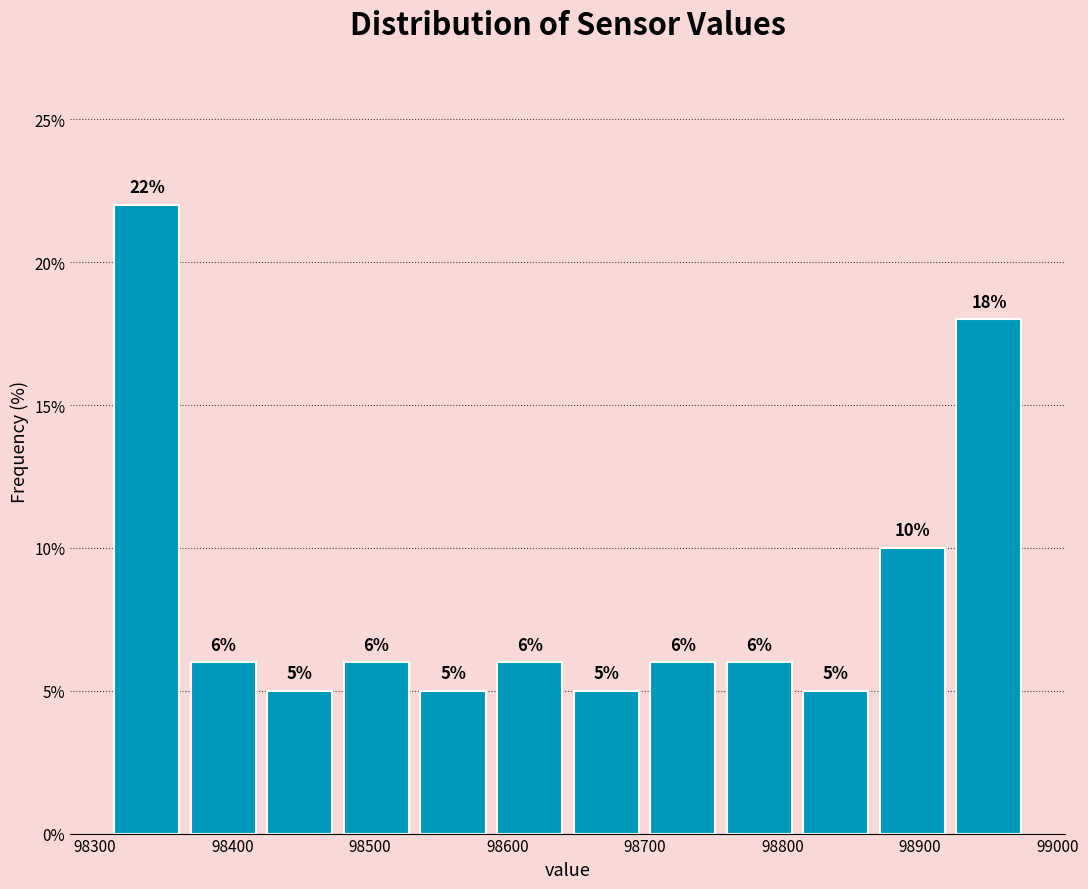

Reading left to right, transcribe this chart: for each bar, give the range it covers on the x-axis and its height. The bar edges are not printed on the chart, so give them approximately, as read against the axis.

98310 to 98370: 22
98370 to 98420: 6
98420 to 98480: 5
98480 to 98530: 6
98530 to 98590: 5
98590 to 98640: 6
98640 to 98700: 5
98700 to 98760: 6
98760 to 98810: 6
98810 to 98870: 5
98870 to 98920: 10
98920 to 98980: 18